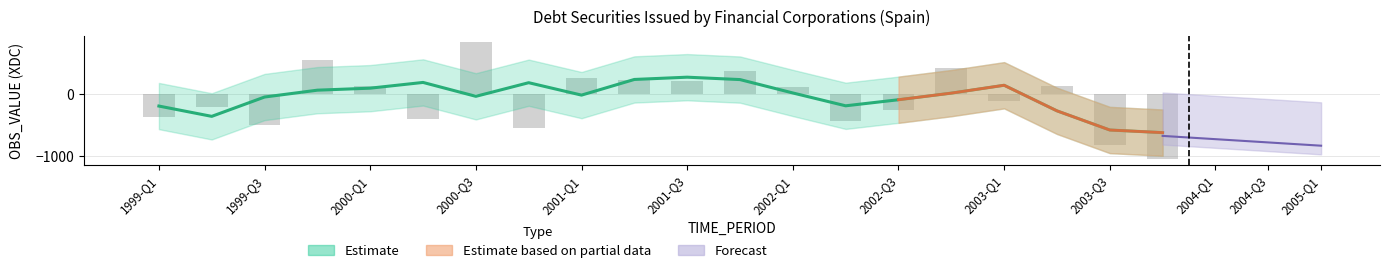

The value at 1999-Q3 is -499. True or false?

True